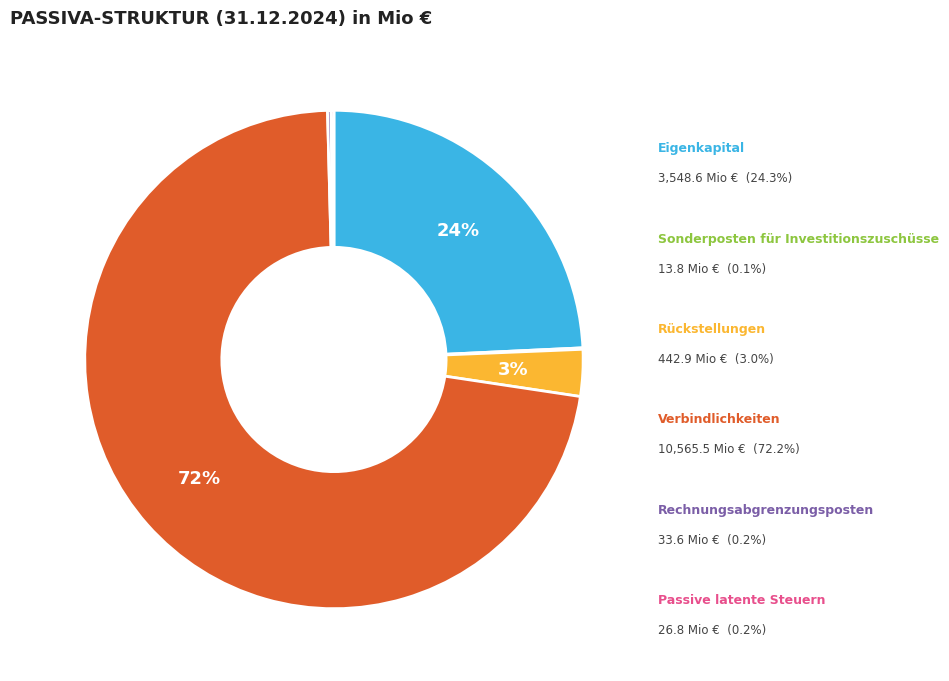

To the nearest percent, what is the average slice percentage?

17%